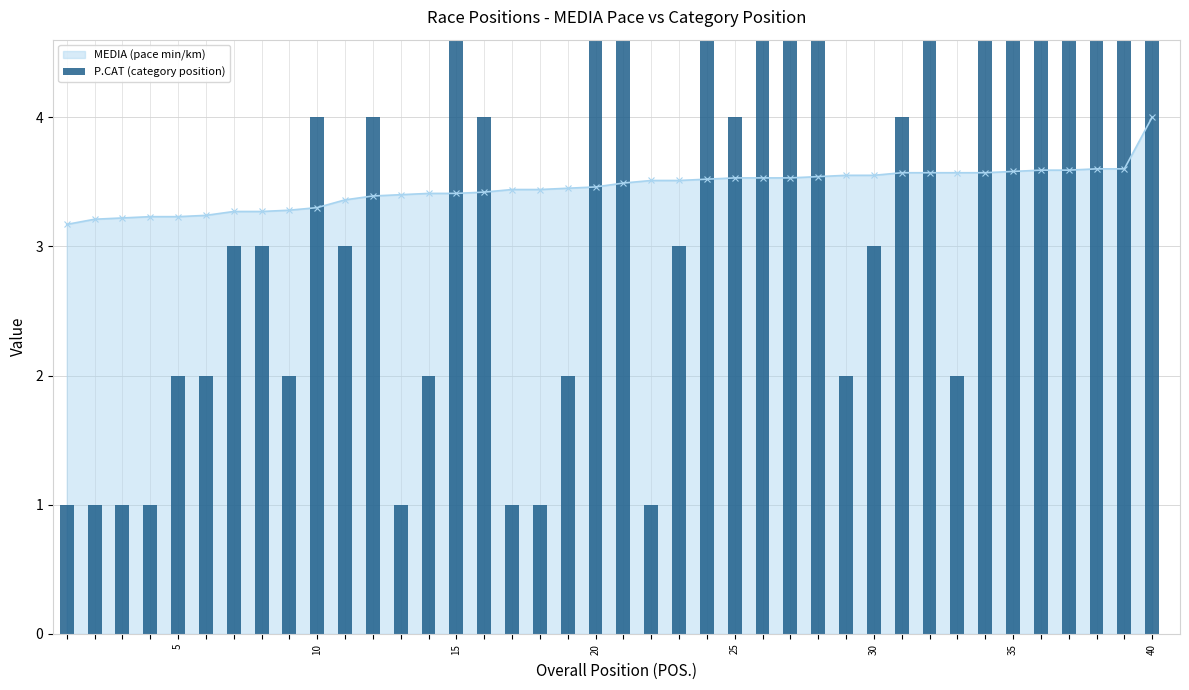

True or false: MEDIA (pace min/km) has a value of 3.6 at 35.

True